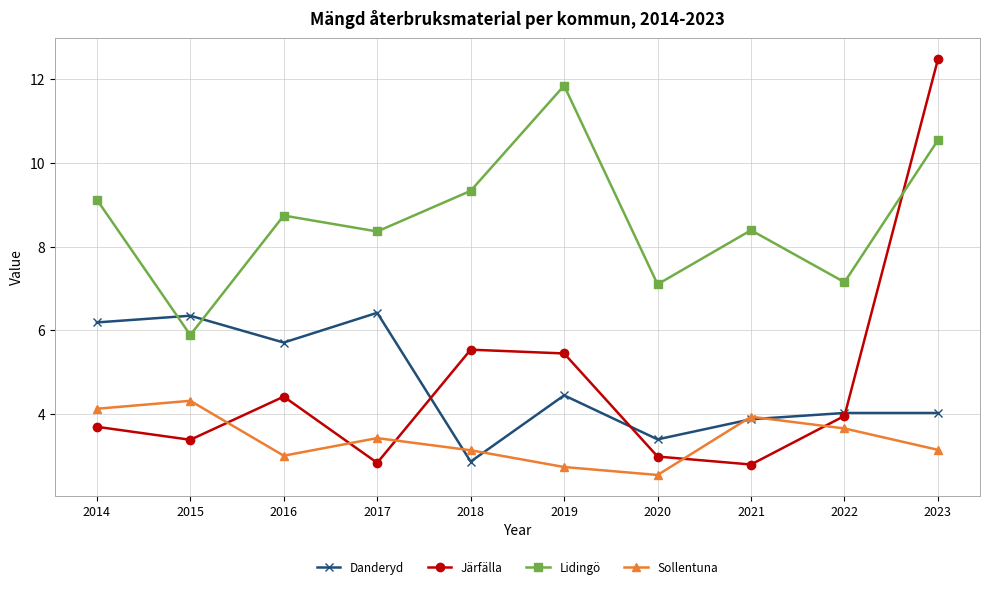

Is the value of Lidingö at 2015 greater than the value of Järfälla at 2014?

Yes